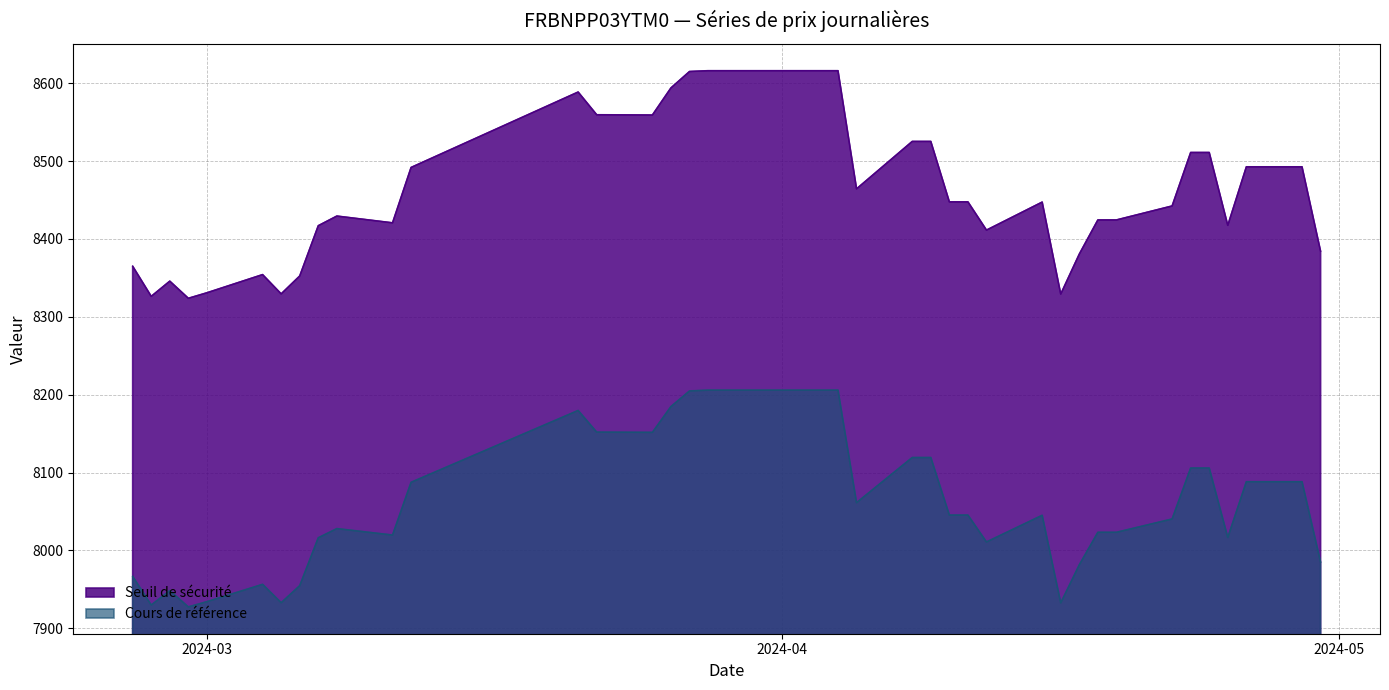

Which series has the widest spread of values?

Seuil de sécurité